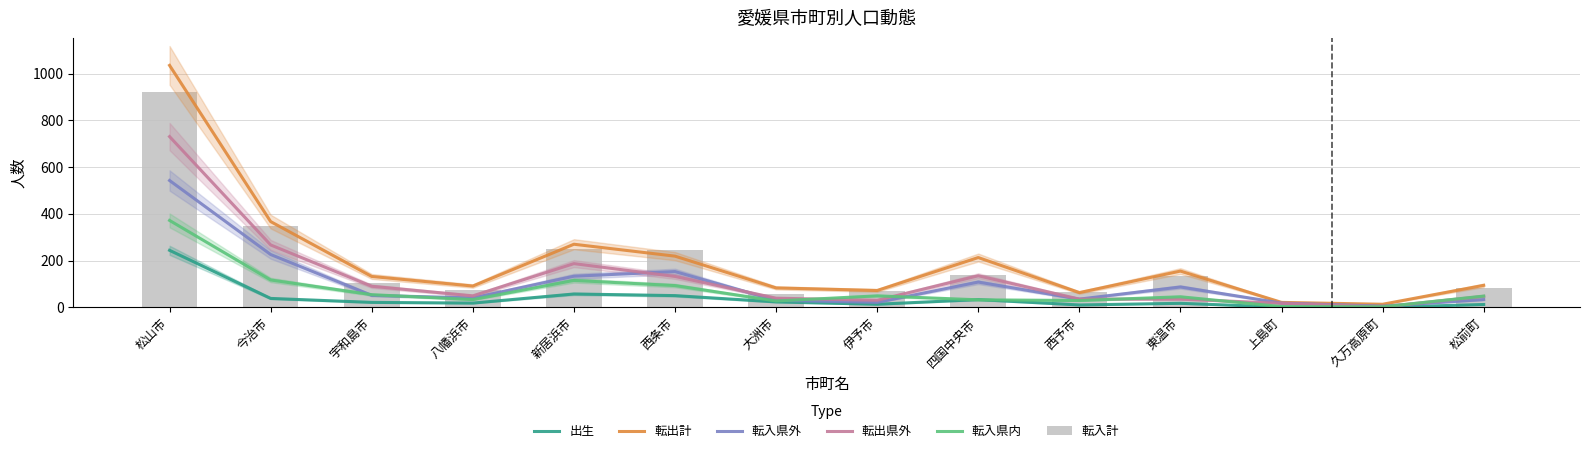

The value of 転出県外 at 八幡浜市 is 49. True or false?

True